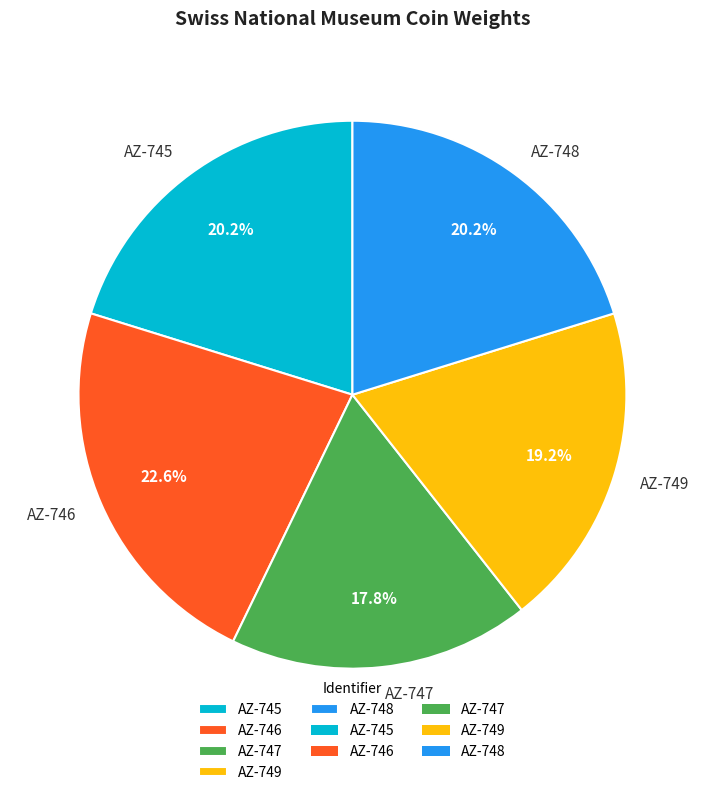

Is there a majority slice in this chart?

No